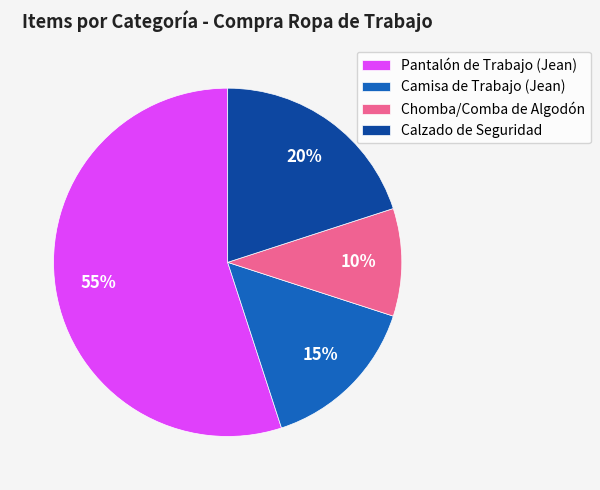

Count the number of slices in the pie.

4